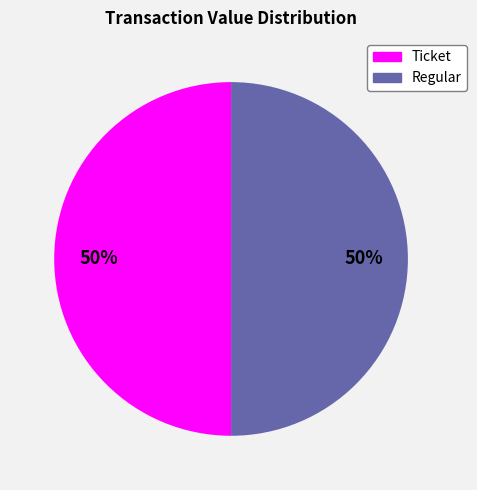

True or false: Regular accounts for 56% of the total.

False